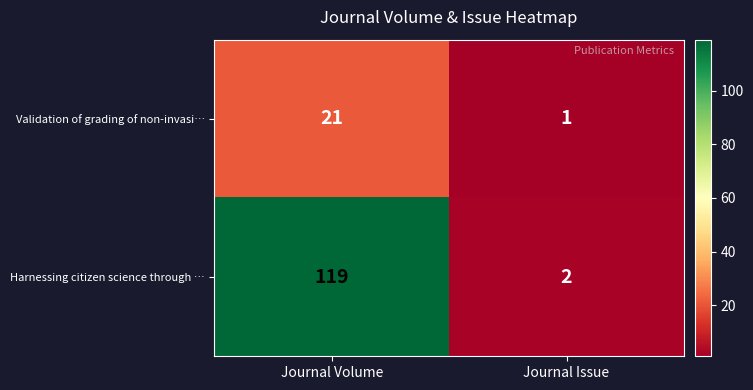

Reading left to right, extract all data points from this chart.

Validation of grading of non-invasi…: 21	1
Harnessing citizen science through …: 119	2